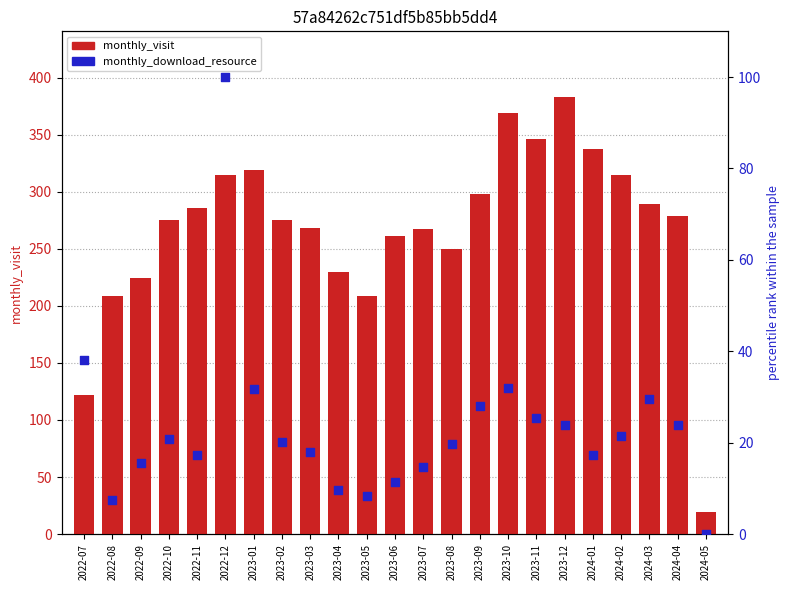

Which series reaches the maximum Y coordinate?

monthly_visit